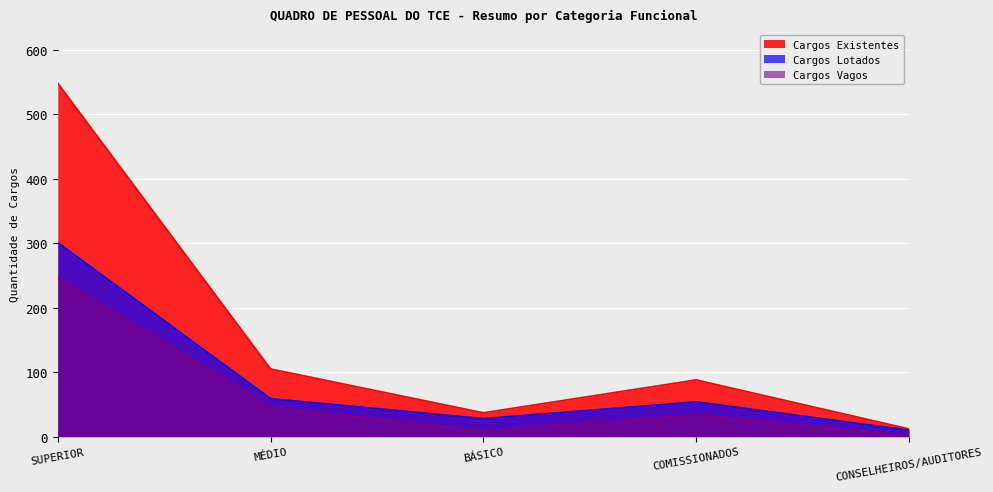

What is the label of the 3rd point from the left?

BÁSICO